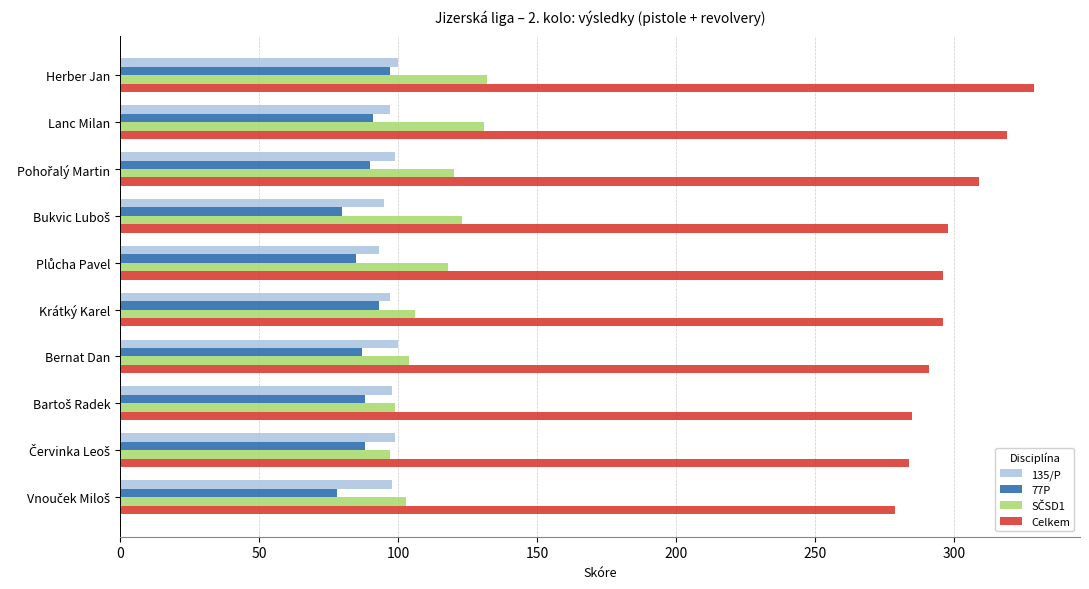

Which category has the highest value across all series?

Herber Jan